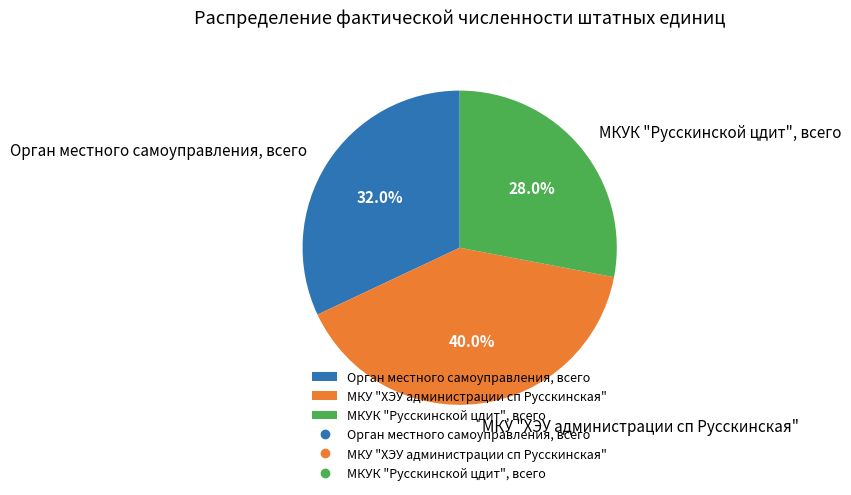

Is it true that МКУК "Русскинской цдит", всего is 28% of the pie?

True